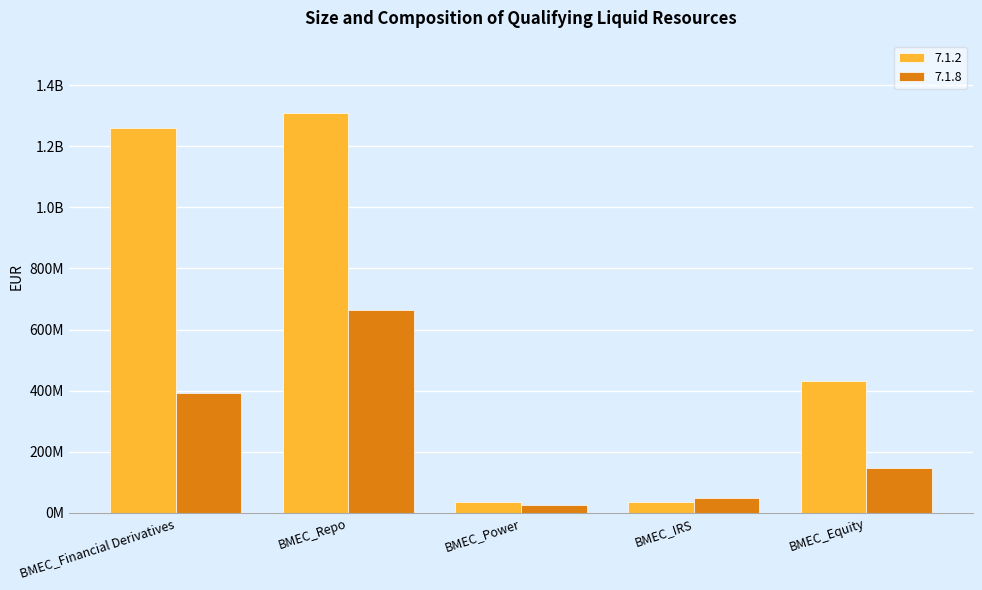

What is the difference between the second highest and minimum values in the 7.1.2 series?

1225688154.4